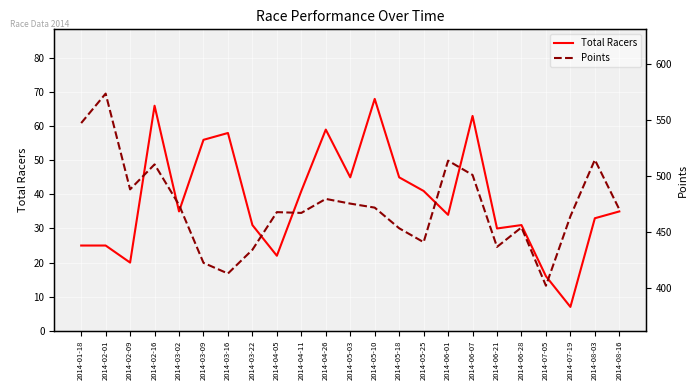

At which label does Total Racers reach its peak?

2014-05-10